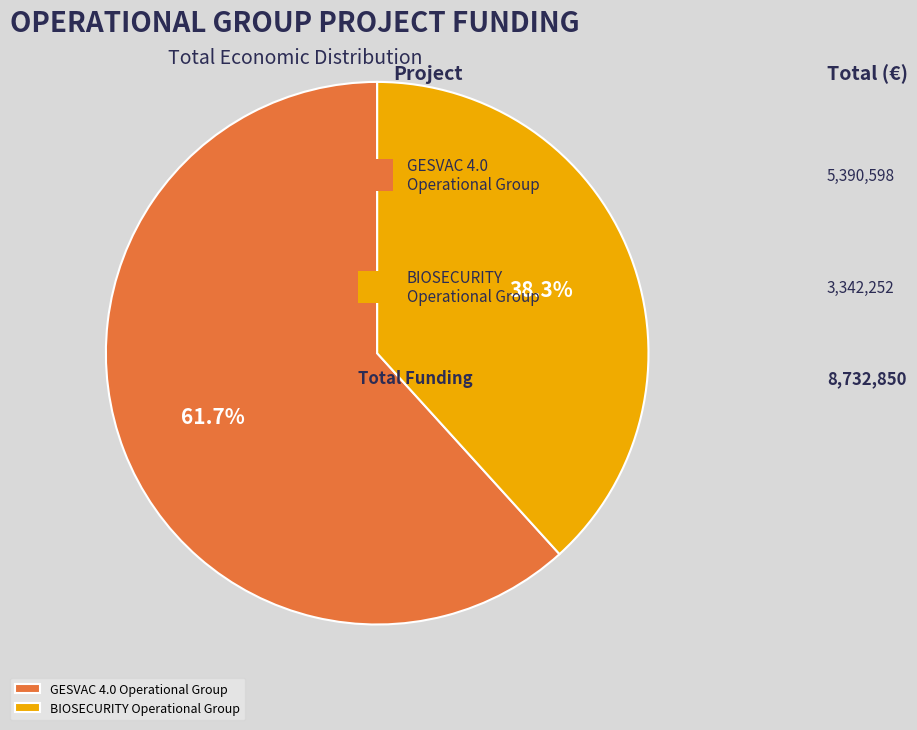

Count the number of slices in the pie.

2